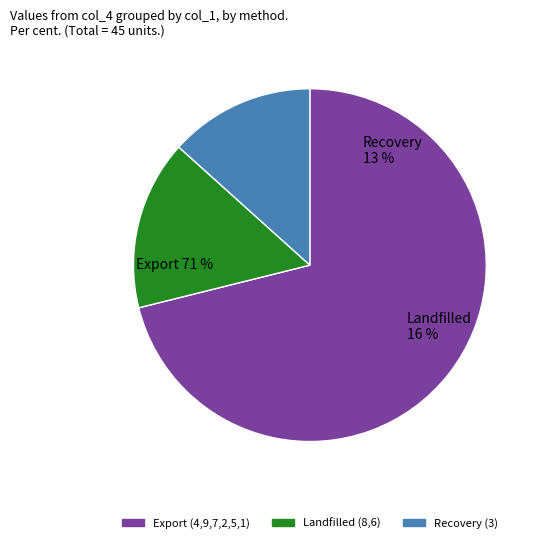

Combined, do col_1=8 and col_1=6 account for over 50%?

No